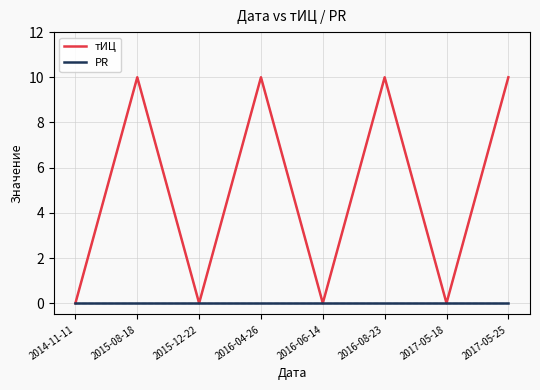

The value of тИЦ at 2014-11-11 is -7. True or false?

False